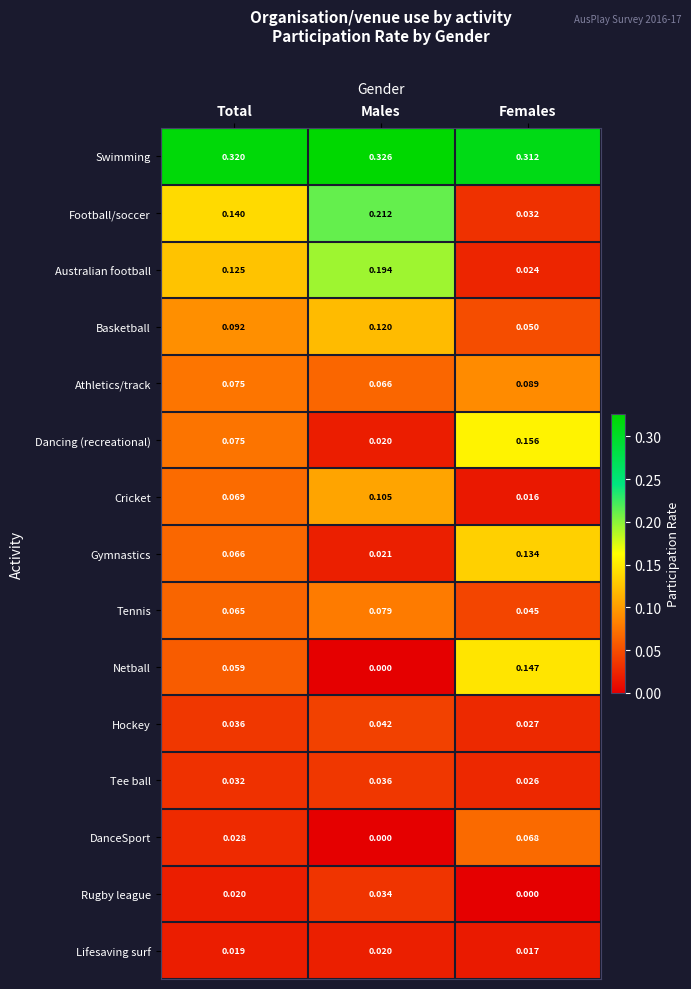

At which category is the sum across all series the highest?

Males